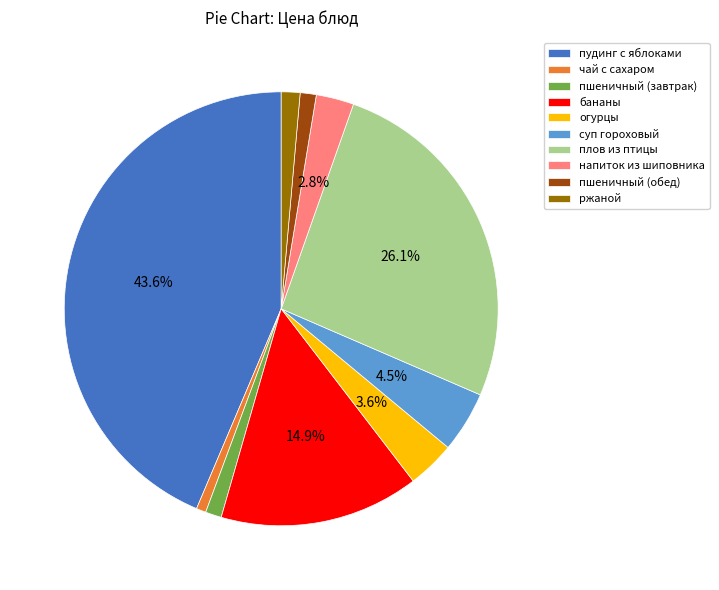

Which category has the biggest portion of the pie?

пудинг с яблоками